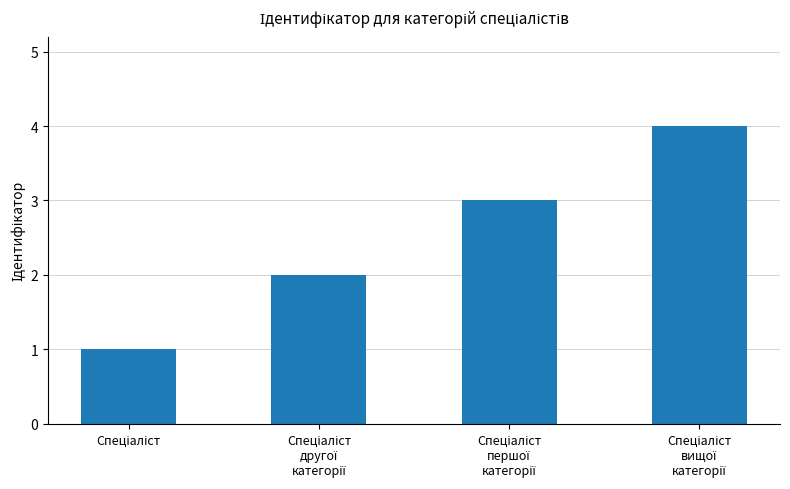

What is the maximum value shown in the chart?

4